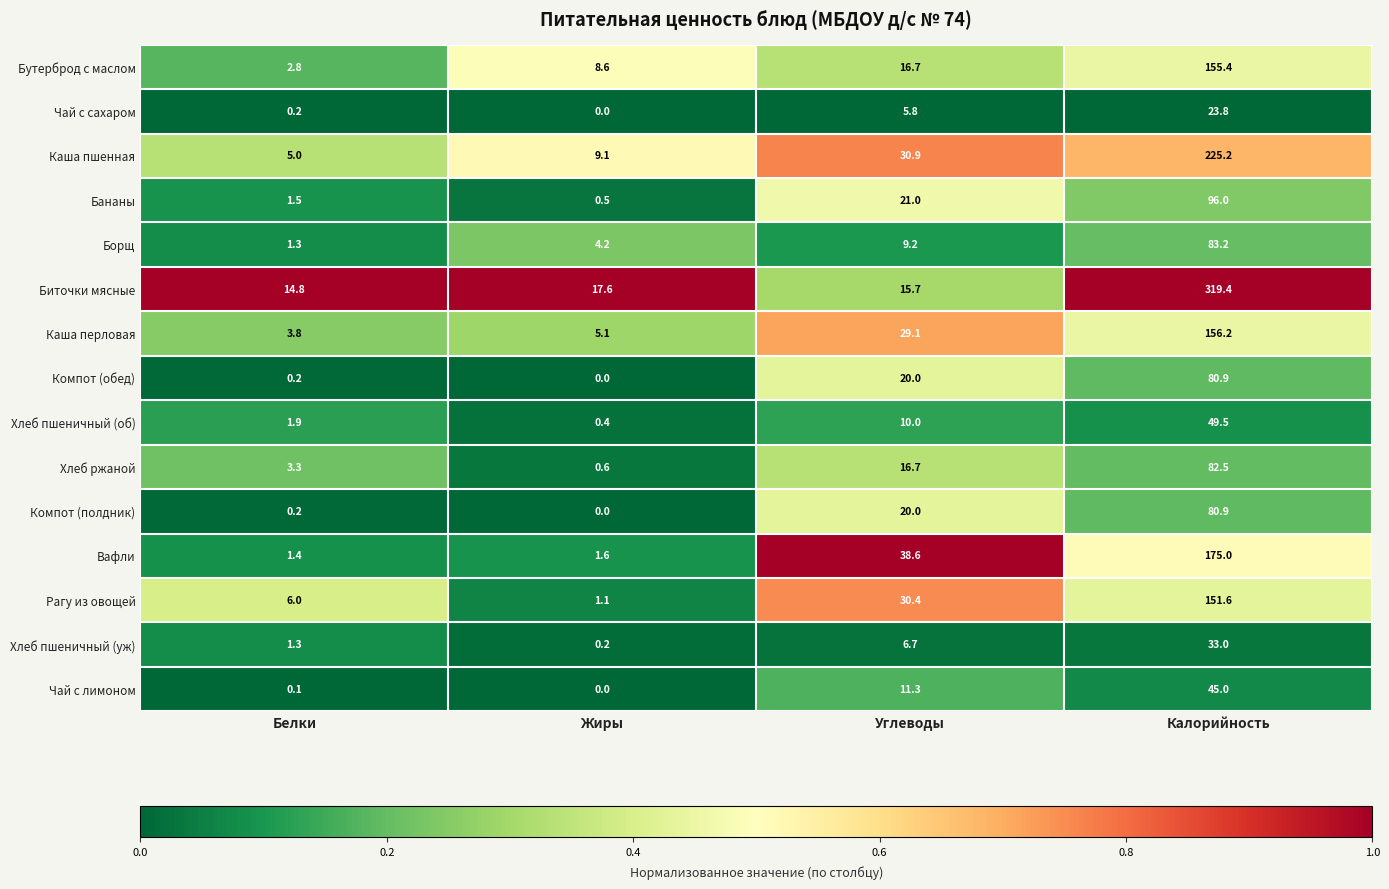

Rank the categories by Компот (полдник) value from highest to lowest.

Калорийность, Углеводы, Белки, Жиры